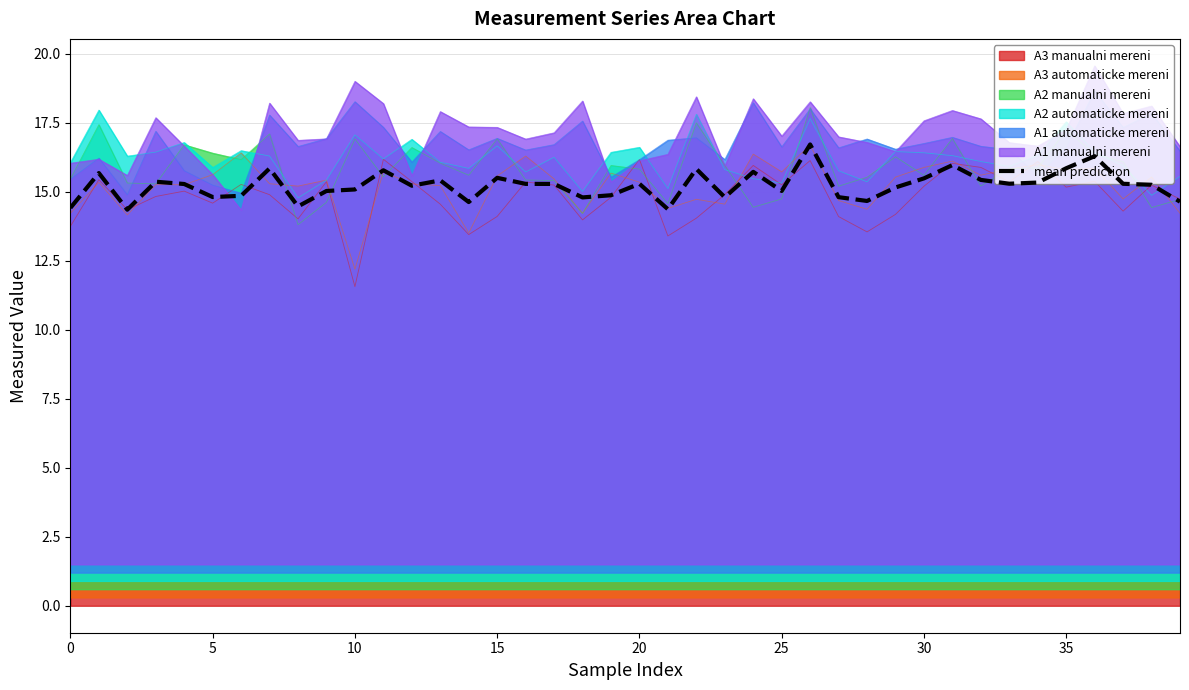

What is the difference between the second highest and second lowest values?

1.9